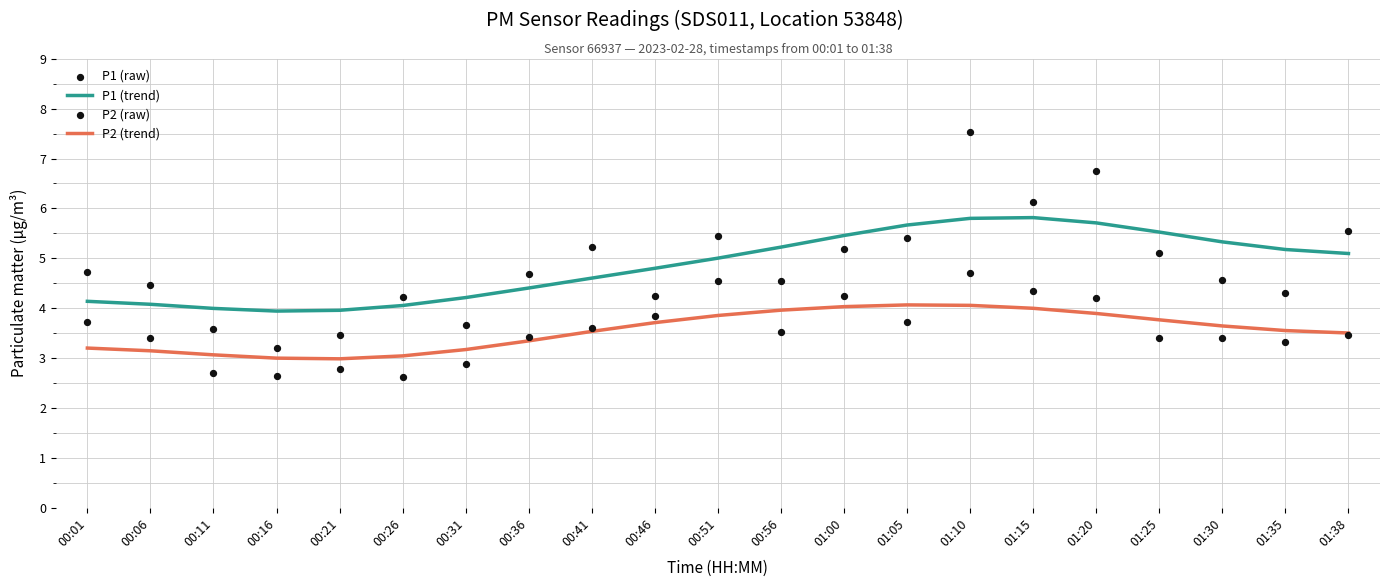

Which series has the largest Y range (max minus min)?

P1 (raw)